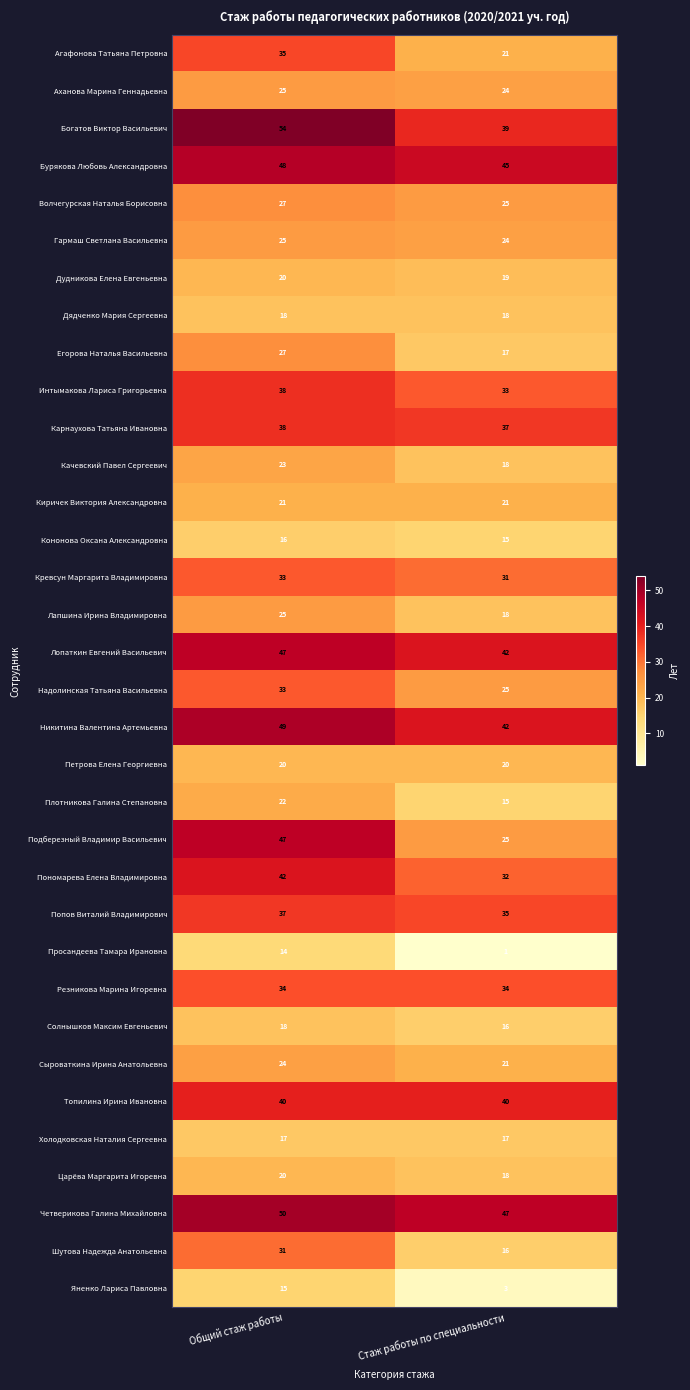

What is the smallest value displayed?

1